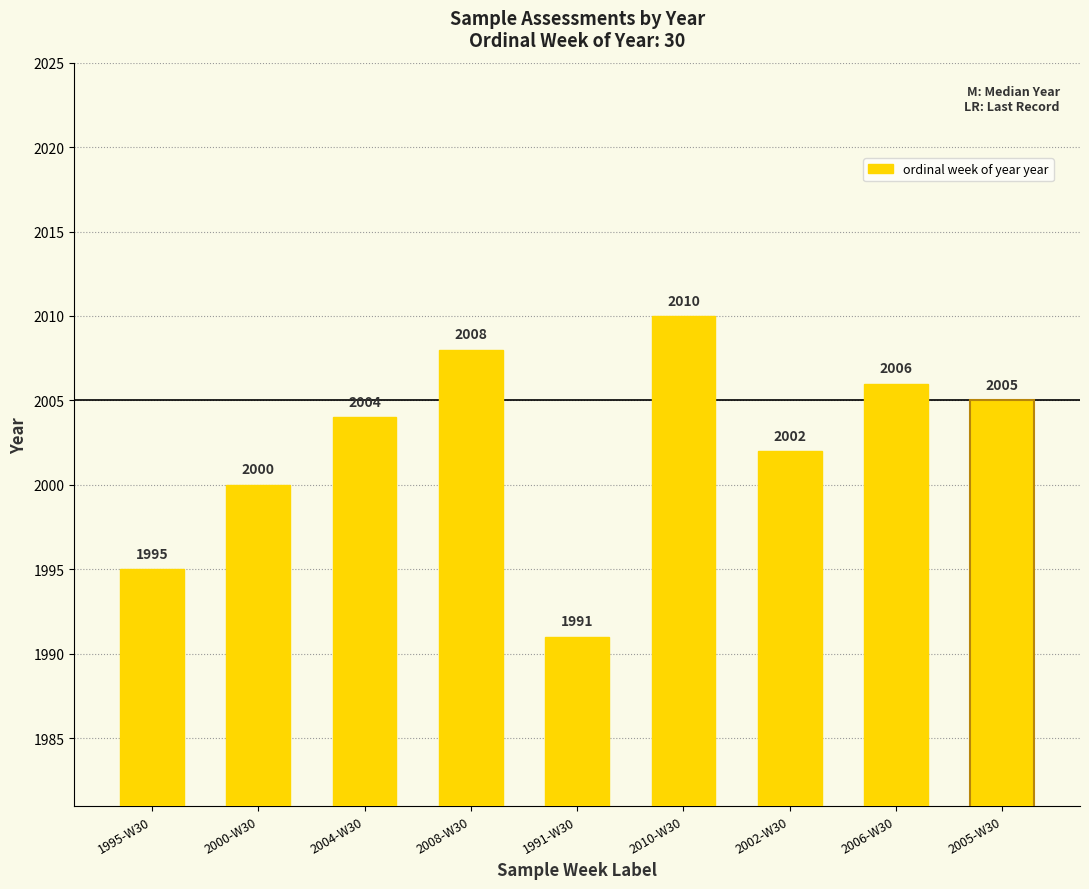

The value at 2000-W30 is 3172. True or false?

False